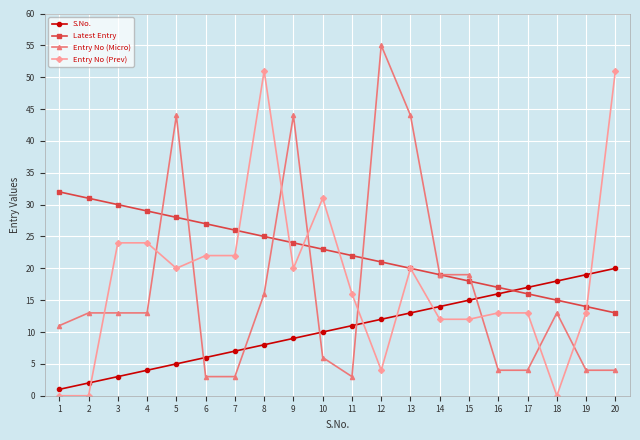

What is the value of the S.No. point at the 2nd from the left?

2